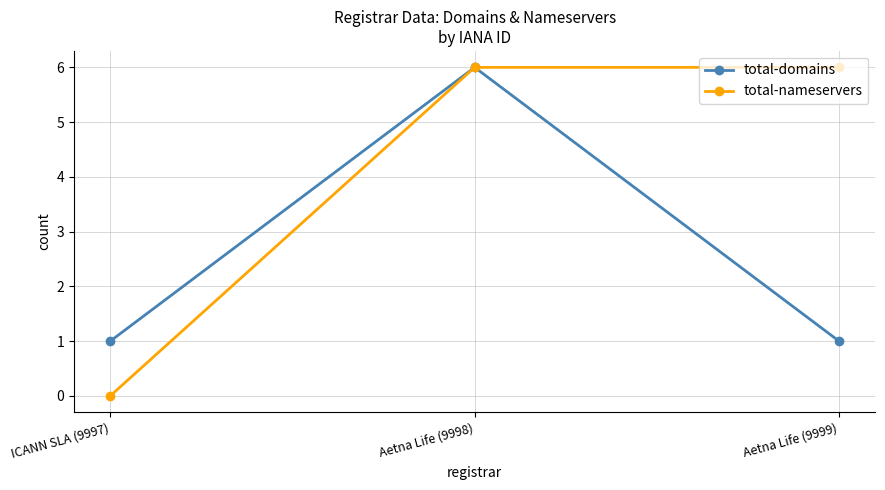

Reading left to right, transcribe all the data shown in this chart.

total-domains: ICANN SLA (9997)=1	Aetna Life (9998)=6	Aetna Life (9999)=1
total-nameservers: ICANN SLA (9997)=0	Aetna Life (9998)=6	Aetna Life (9999)=6